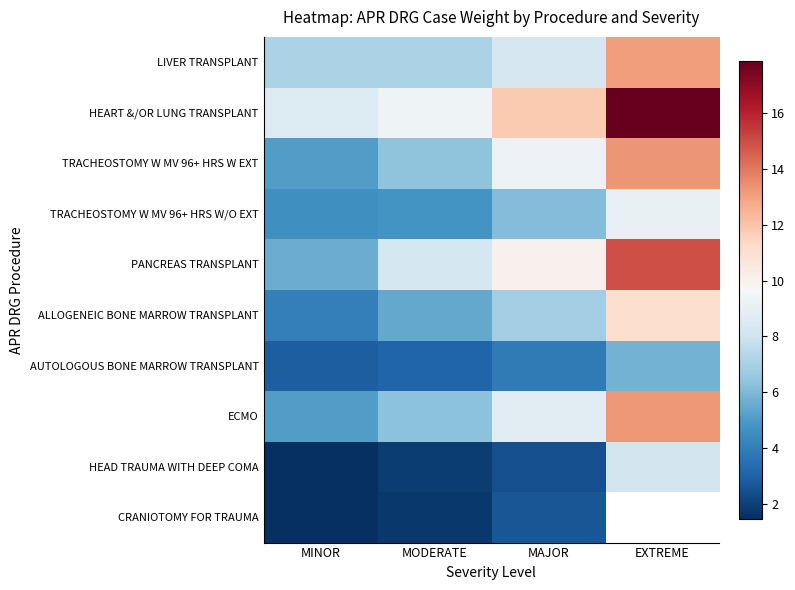

The TRACHEOSTOMY W MV 96+ HRS W/O EXT series shows 8.4 at MINOR. True or false?

False